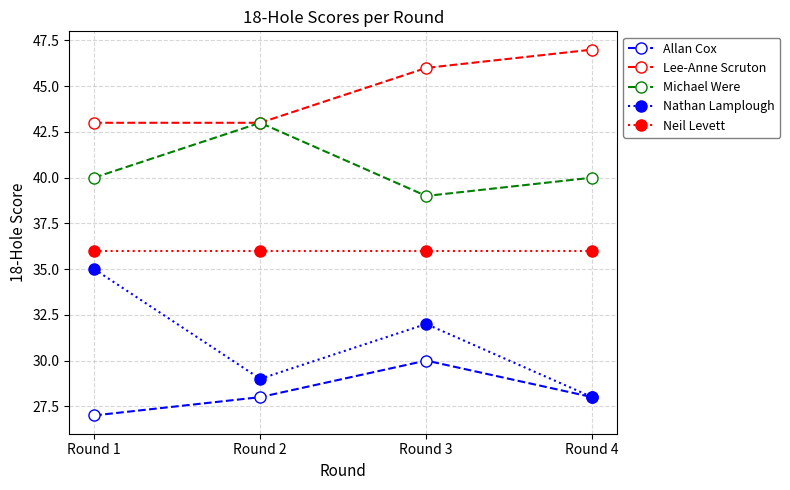

Does the chart display data point markers on the line(s)?

Yes